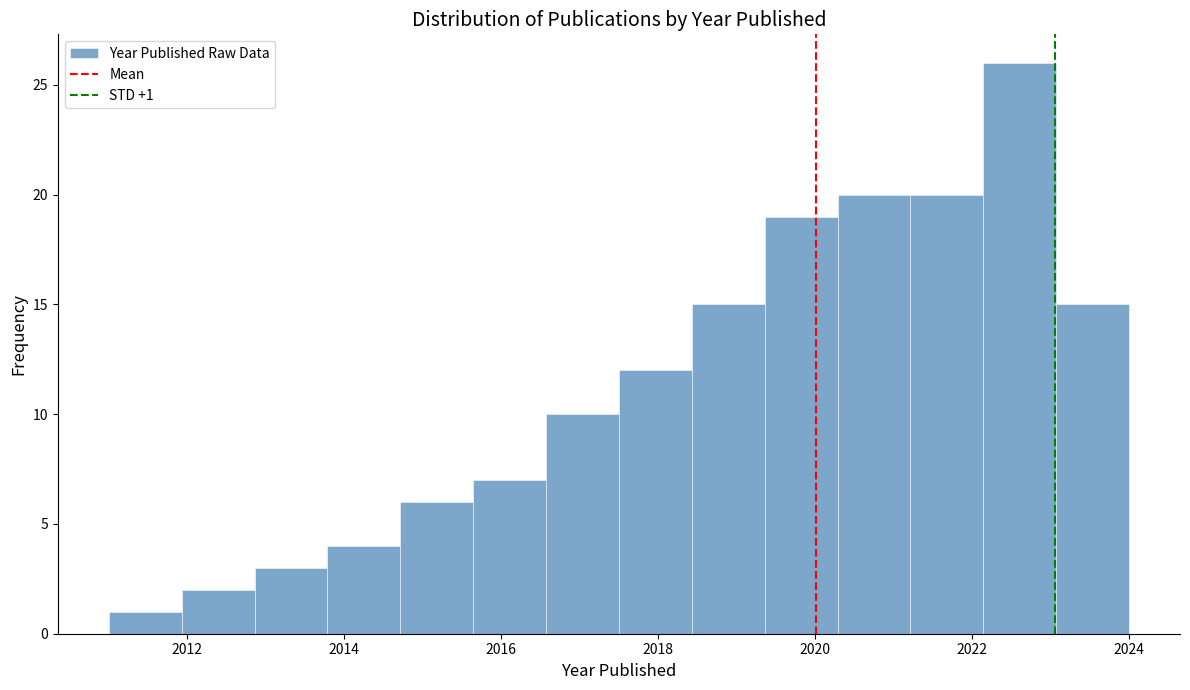

Over which range of the x-axis is the bar tallest?

2022.2 to 2023.0